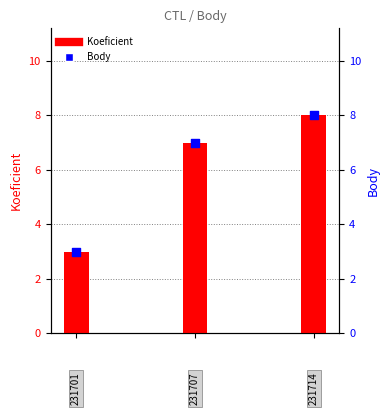

Which series has the largest Y range (max minus min)?

Koeficient